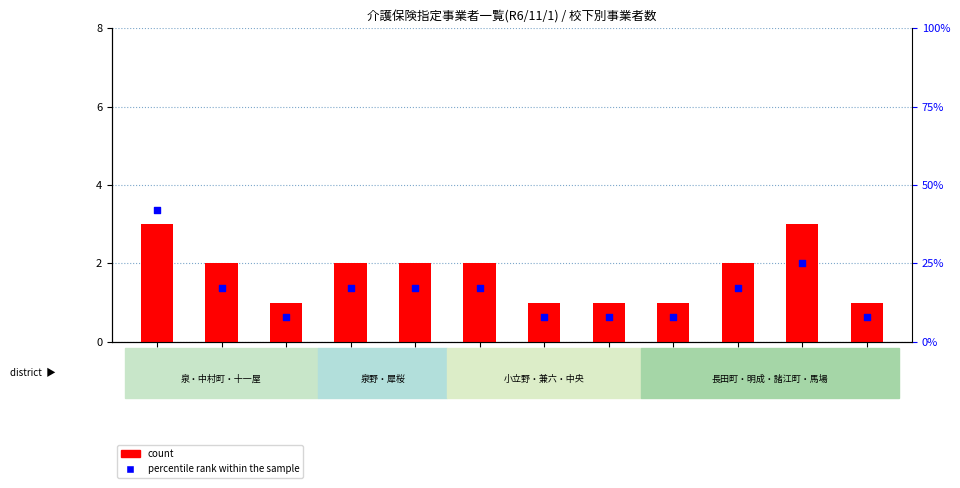

What are all the series names shown in the legend?

count, percentile rank within the sample